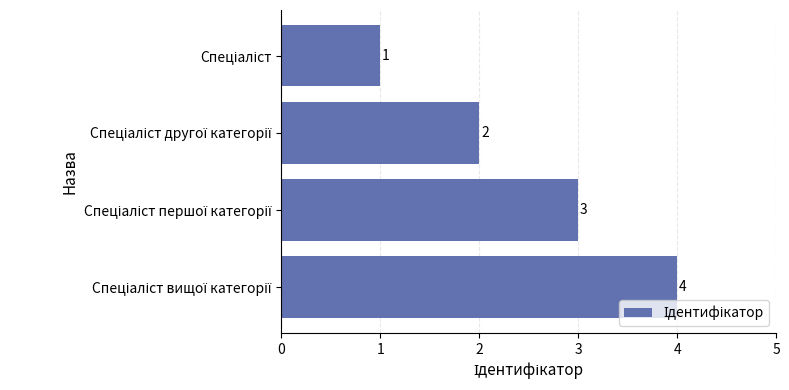

What is the maximum value shown in the chart?

4